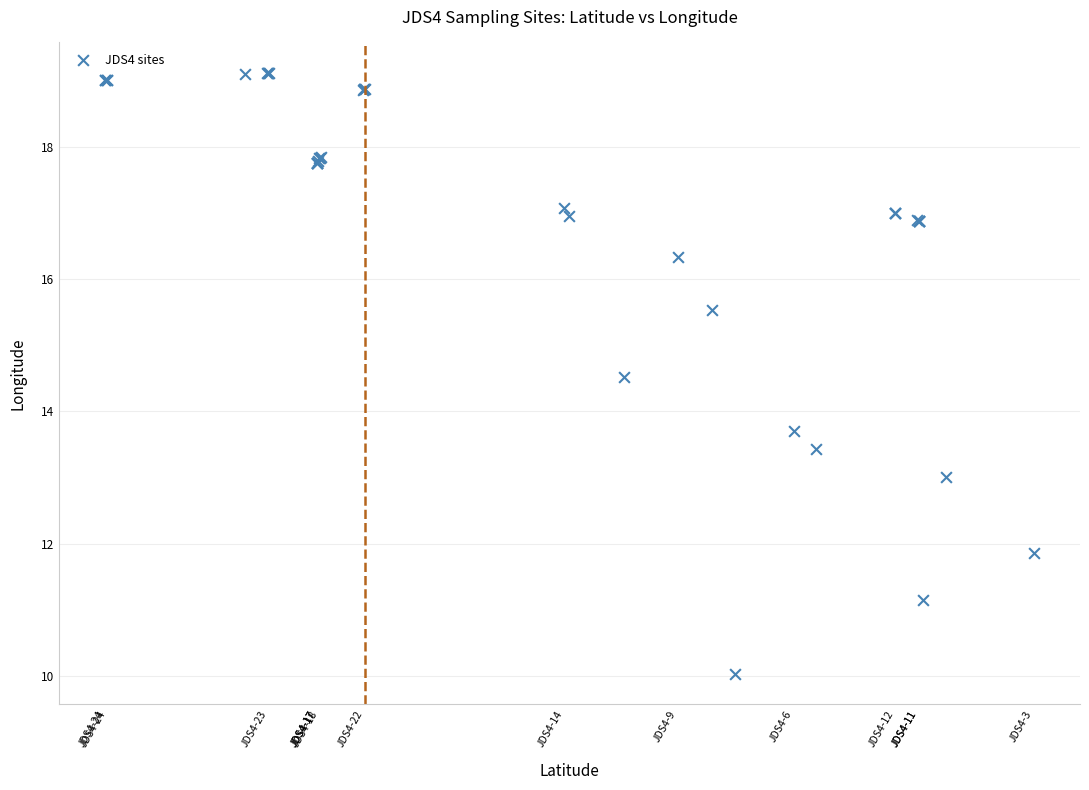

What Y value in the scatter plot is closest to 14?

13.7